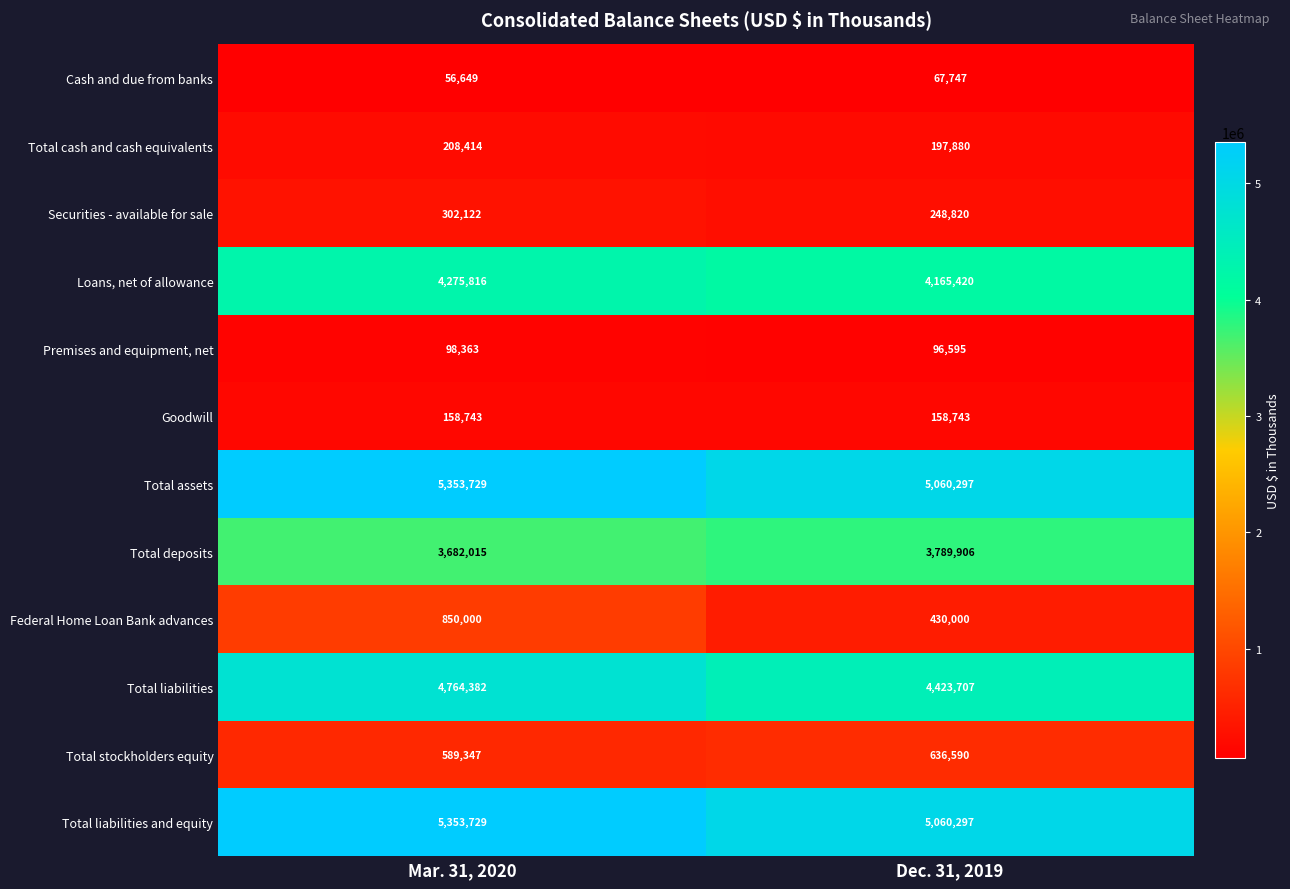

What is the lowest value of the Total cash and cash equivalents series?

197880